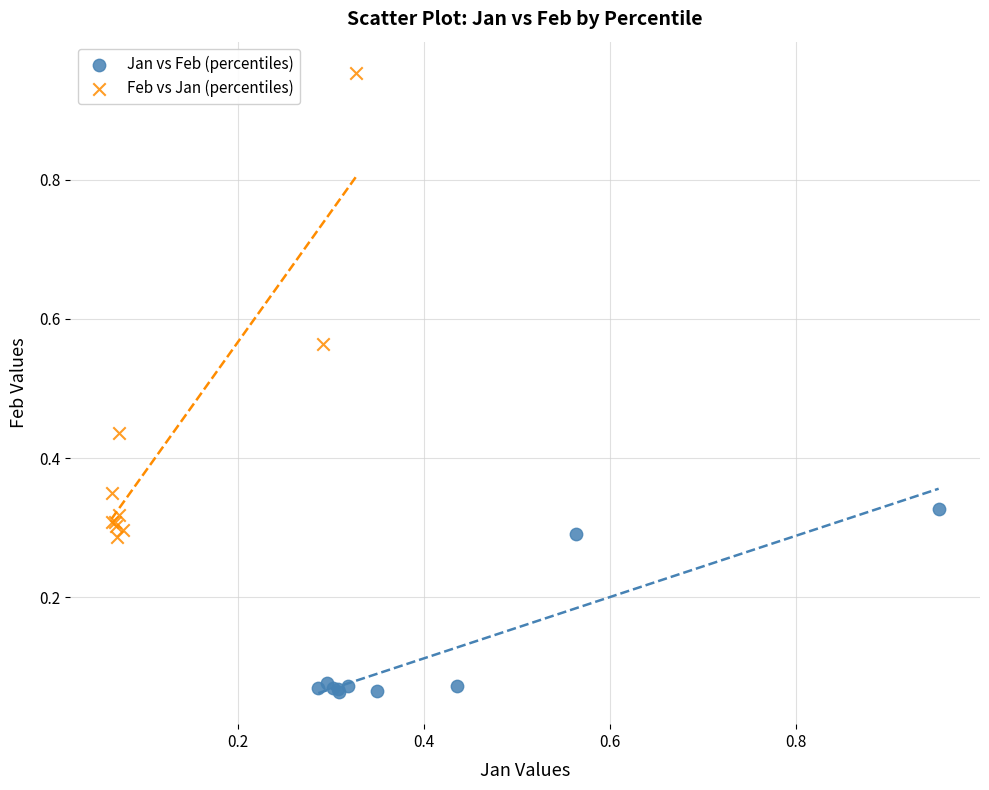

Which series reaches the maximum Y coordinate?

Feb vs Jan (percentiles)